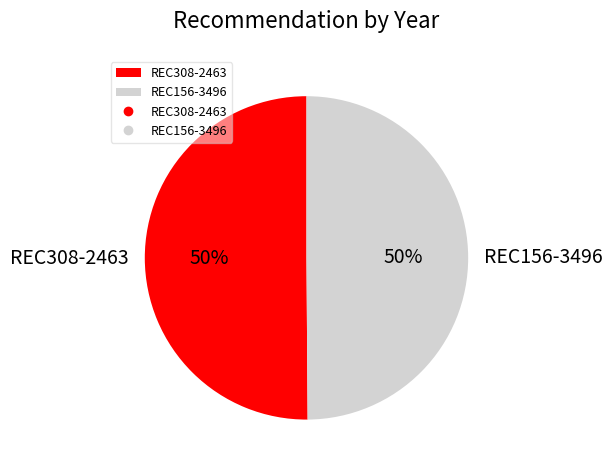

To the nearest percent, what portion does REC308-2463 represent?

50%